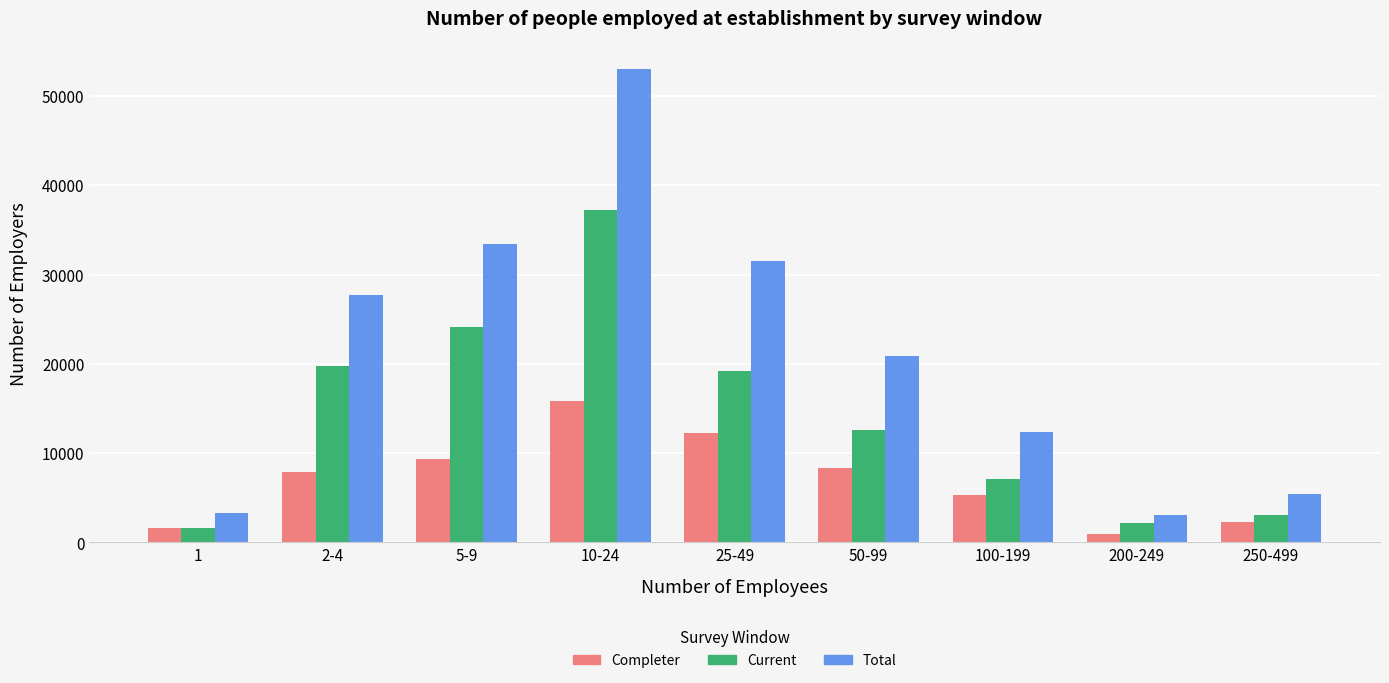

How many bars are there in each group?

3